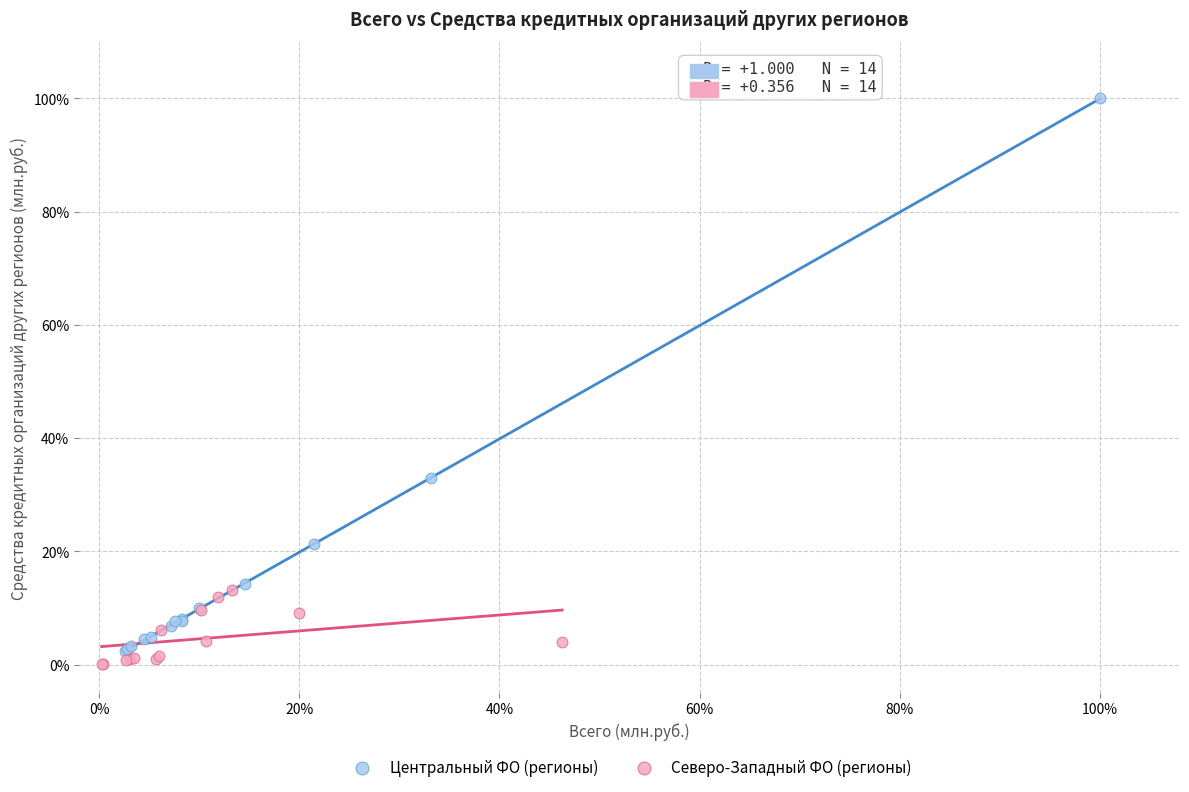

Which series reaches the minimum Y coordinate?

Северо-Западный ФО (регионы)